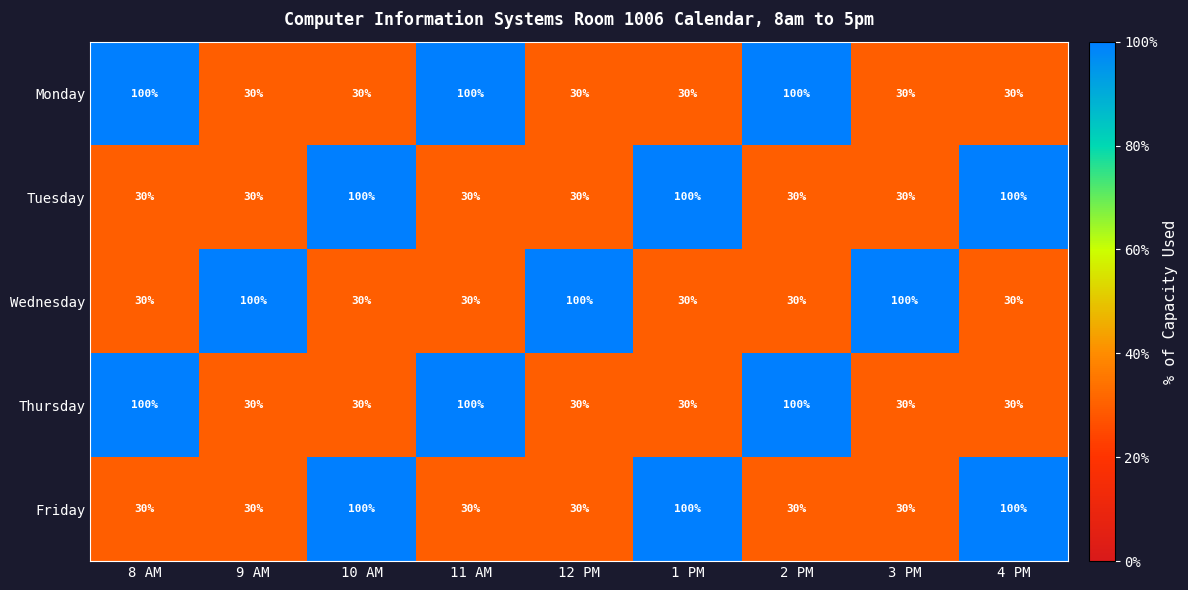

Read the Friday value at 12 PM.

30